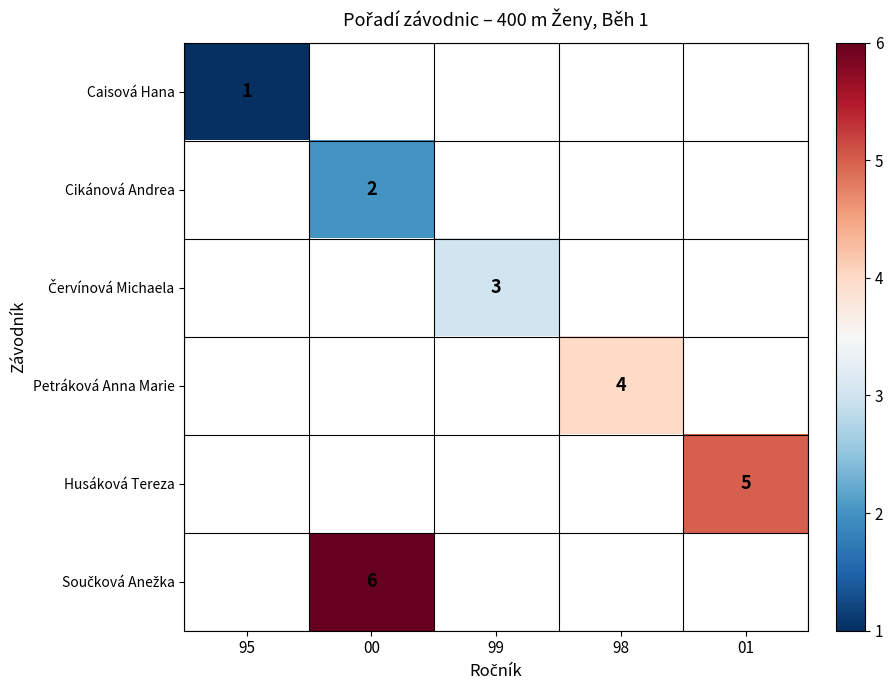

Where is Caisová Hana nearest to the value 1?

95